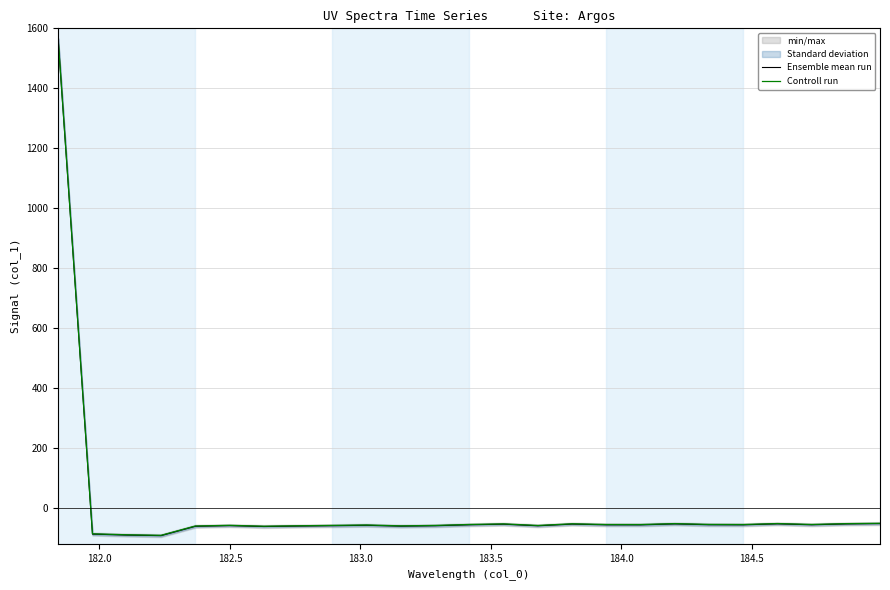

What is the highest value of the Ensemble mean run series?

1562.7